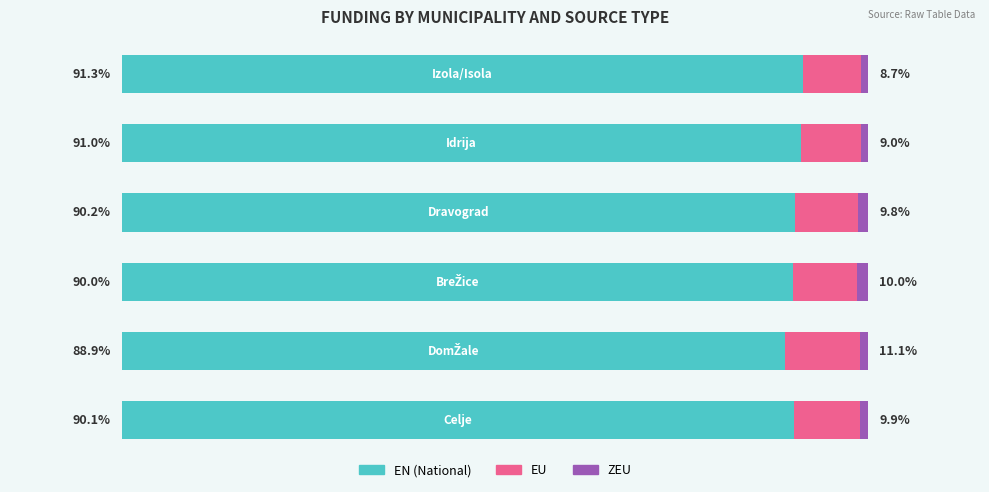

Reading right to left, transcribe all the data shown in this chart.

EN (National): 91.3	91.0	90.2	90.0	88.9	90.1
EU: 7.6	8.1	8.5	8.6	10.0	8.9
ZEU: 1.0	0.9	1.3	1.4	1.1	1.0